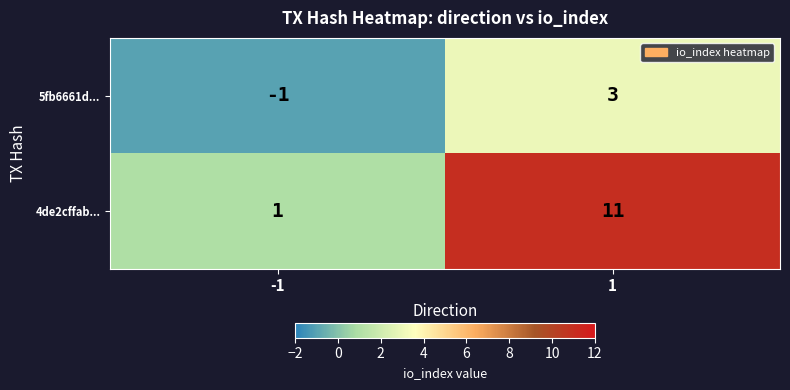

What is the spread (max minus min) of values at -1?

2